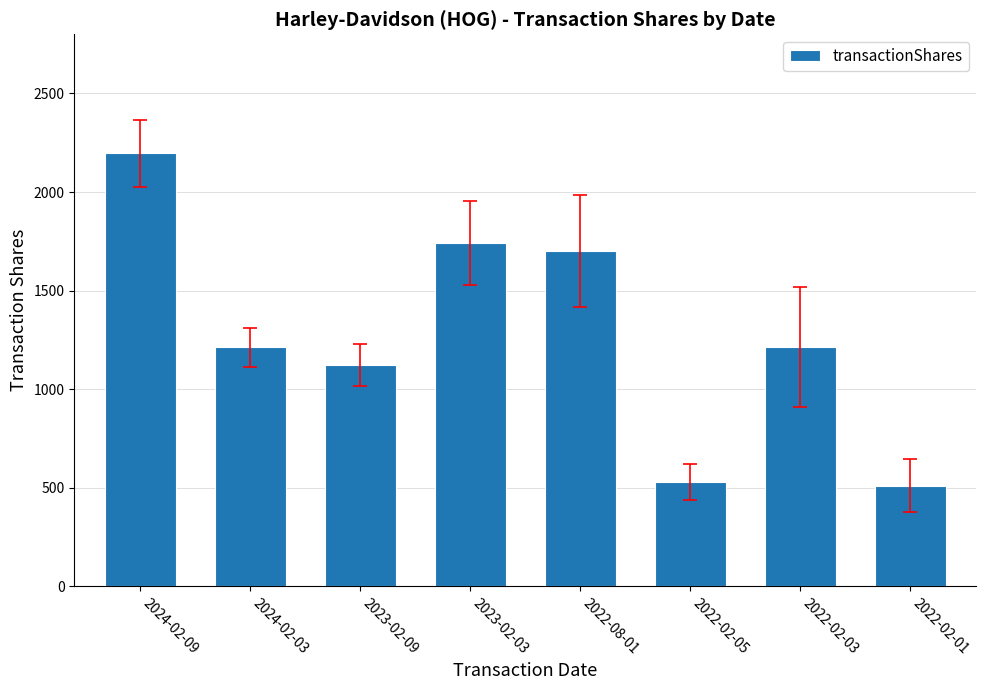

What value does the data have at 2023-02-03?

1741